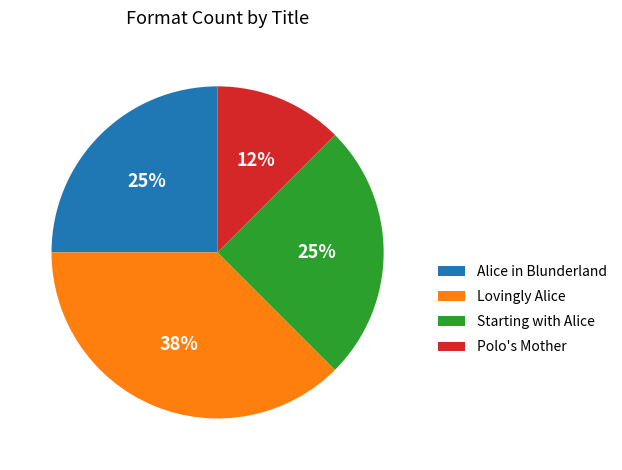

To the nearest percent, what is the average slice percentage?

25%